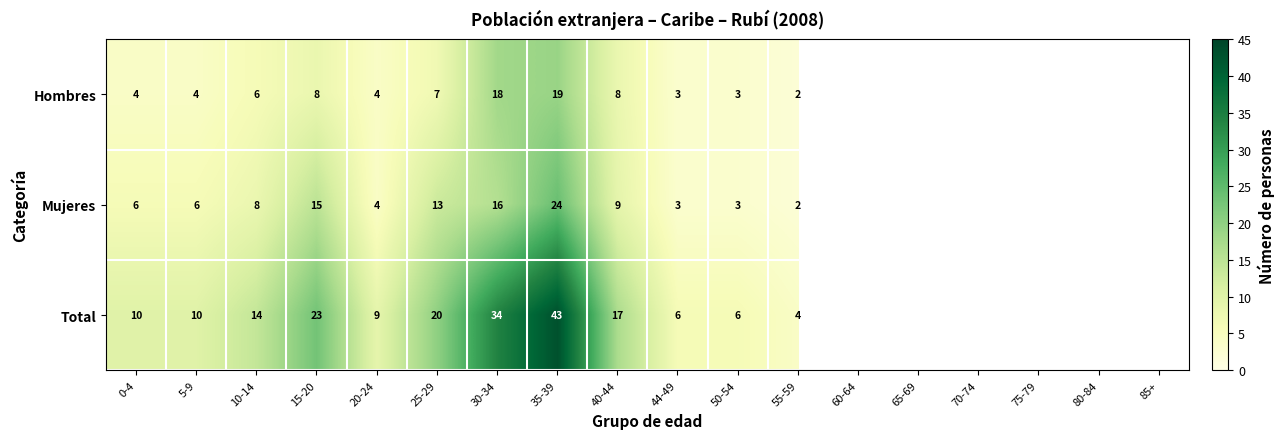

What is the smallest value displayed?

2.0